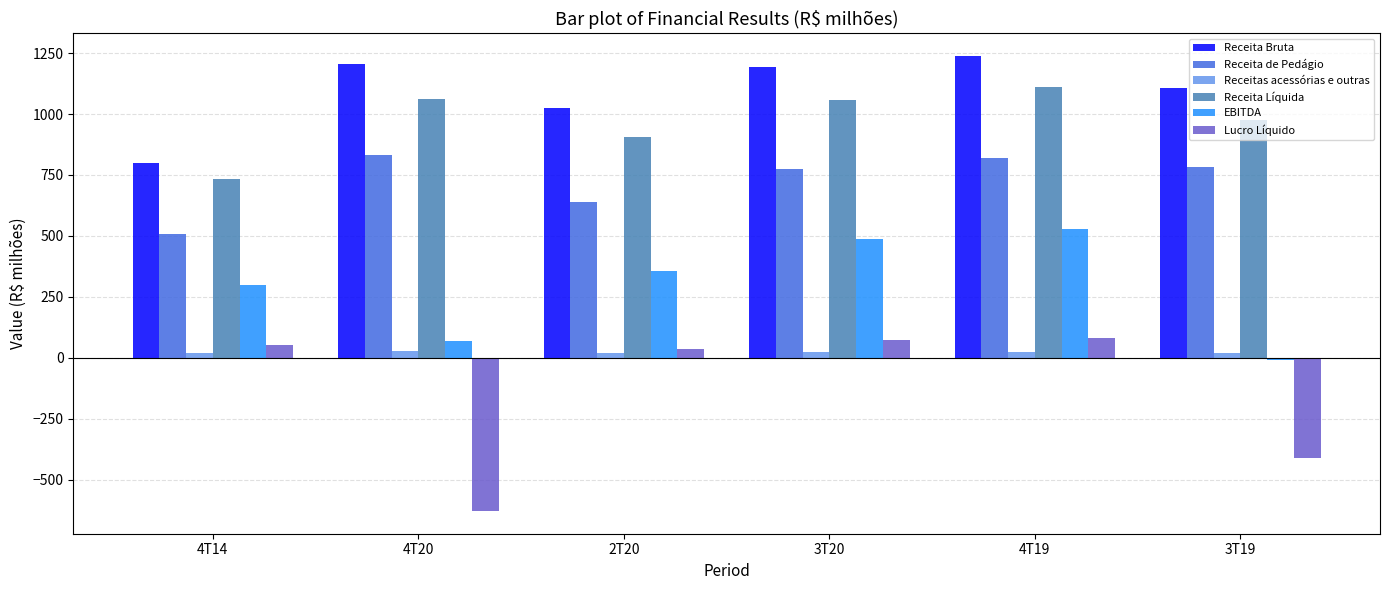

Which series has the widest spread of values?

Lucro Líquido